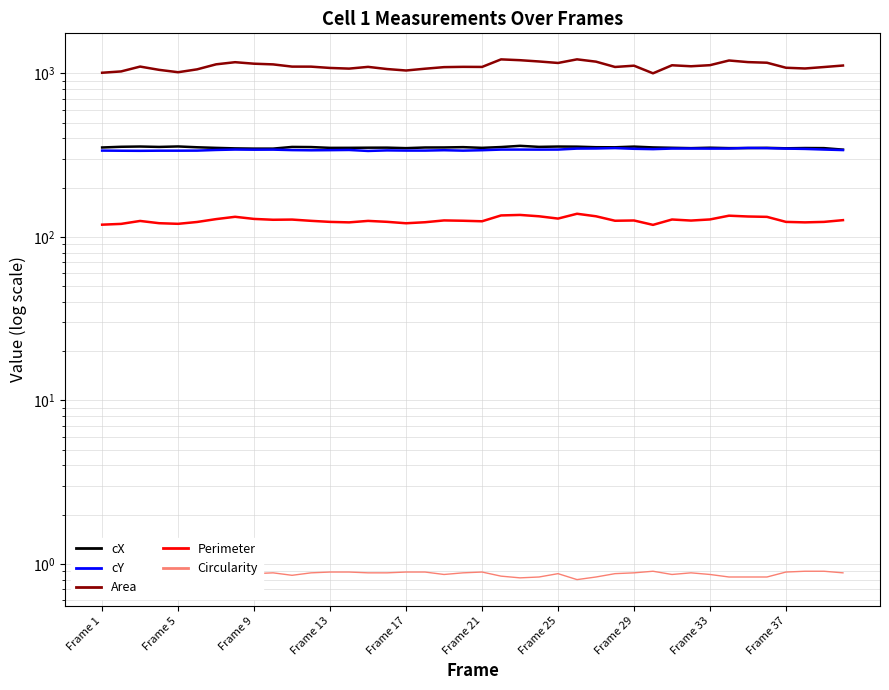

True or false: cX and Area intersect in this chart.

False